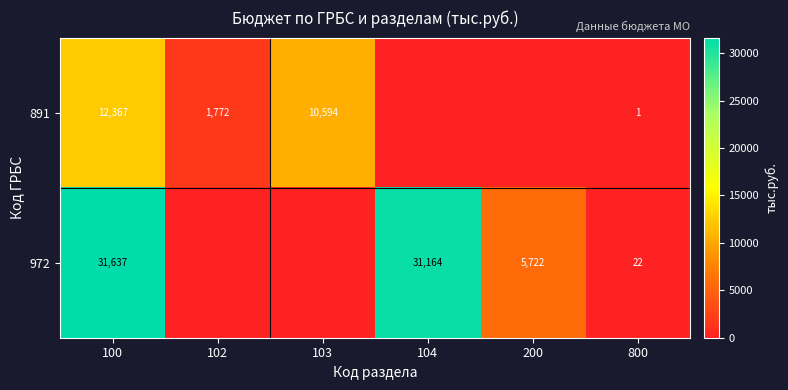

What is the total value across all series at 200?

5721.8